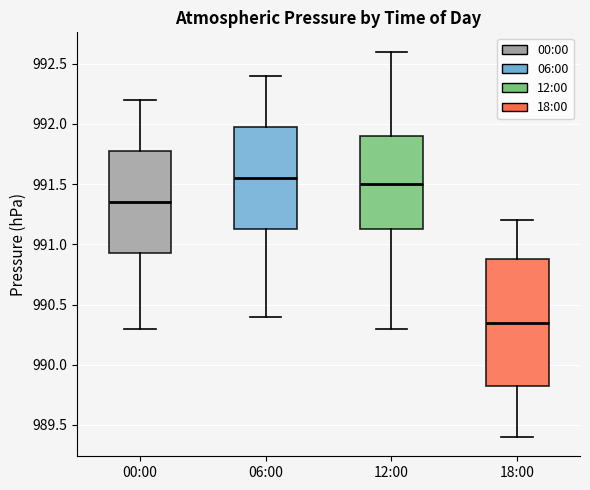

Reading left to right, transcribe this box plot: for each box, give where its median line is, the range the box spans, and where its two whiskers end, as read against the y-axis. The values are not printed on the chart, so give them approximately, as read against the axis.

00:00: median 991.35, box 990.95 to 991.80, whiskers 990.30 to 992.20
06:00: median 991.55, box 991.15 to 992.00, whiskers 990.40 to 992.40
12:00: median 991.50, box 991.15 to 991.90, whiskers 990.30 to 992.60
18:00: median 990.35, box 989.85 to 990.90, whiskers 989.40 to 991.20